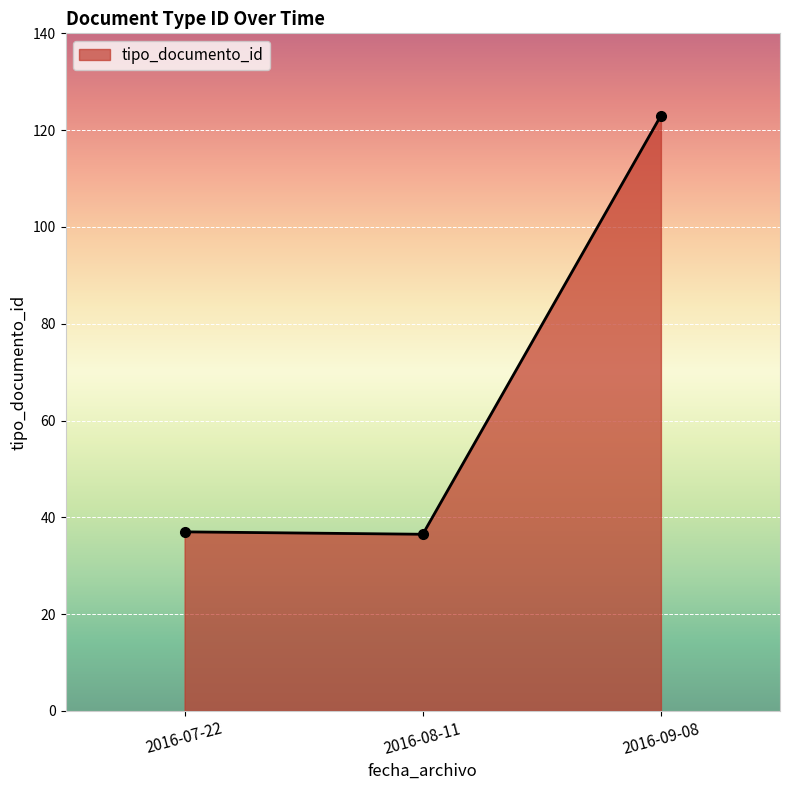

What is the sum of the values at 2016-07-22 and 2016-09-08?

160.0